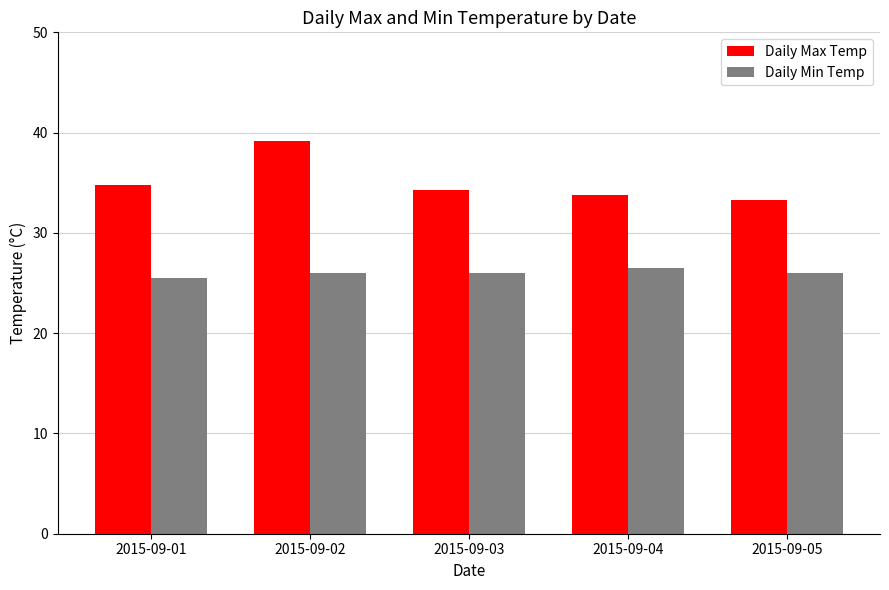

What is the spread (max minus min) of values at 2015-09-04?

7.3